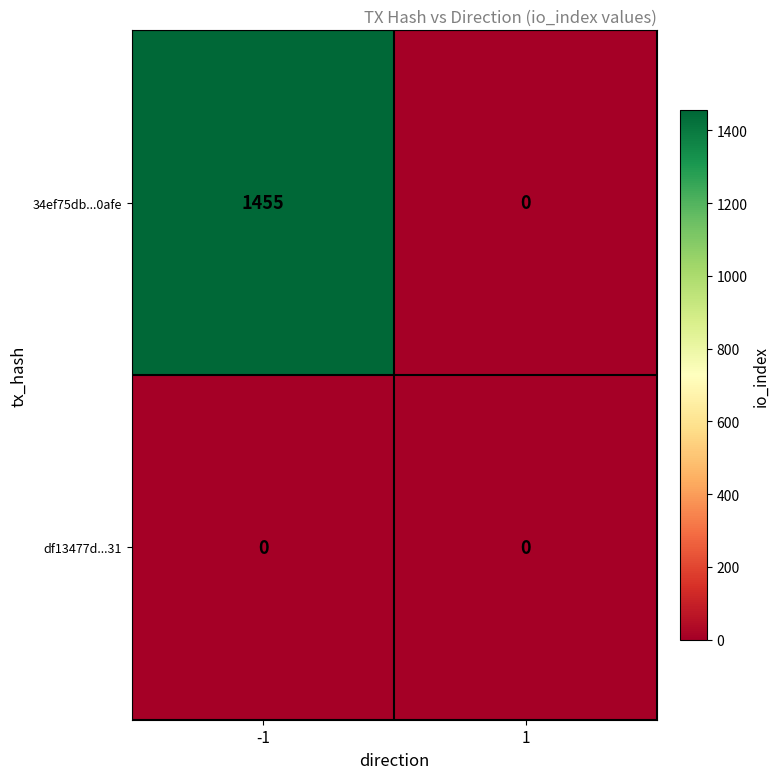

Reading left to right, transcribe all the data shown in this chart.

34ef75db...0afe: 1455	0
df13477d...31: 0	0